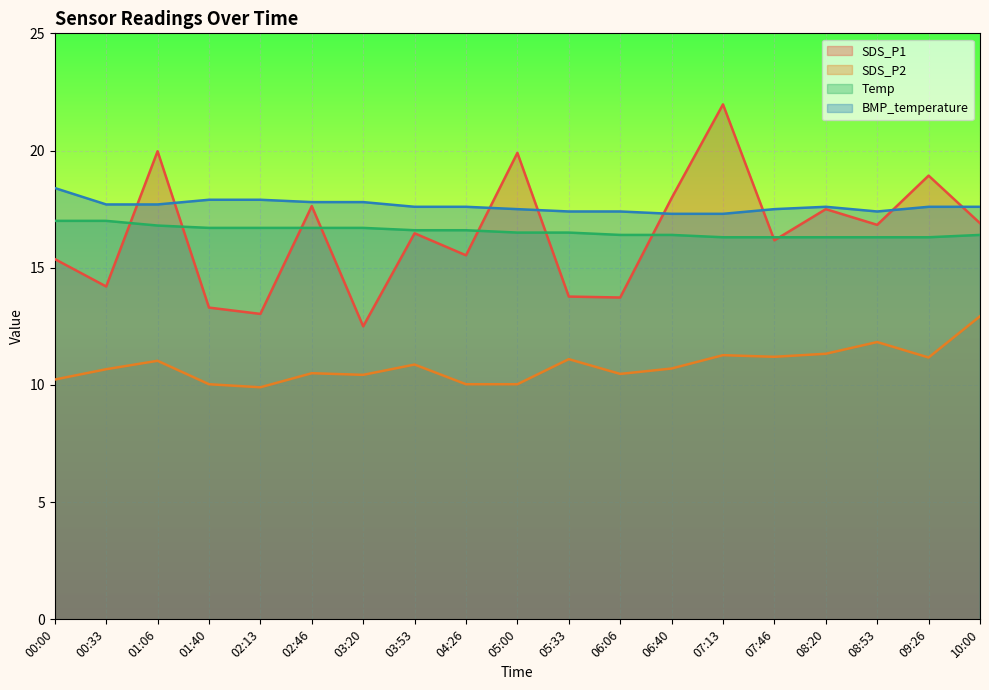

The value of SDS_P1 at 02:46 is 17.6. True or false?

True